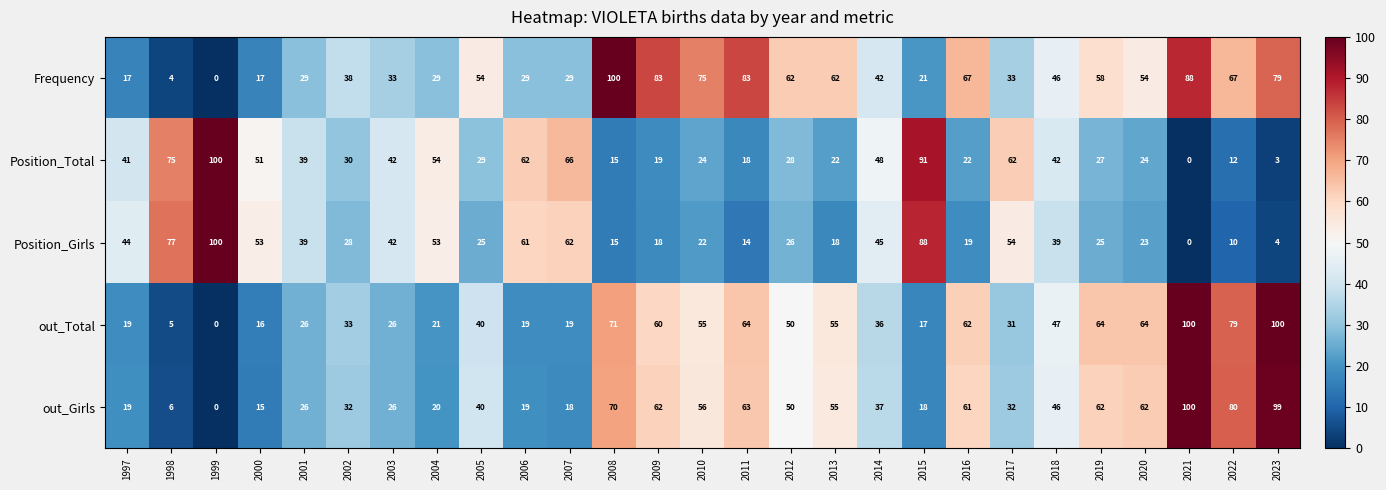

The Frequency series shows 88 at 2021. True or false?

True